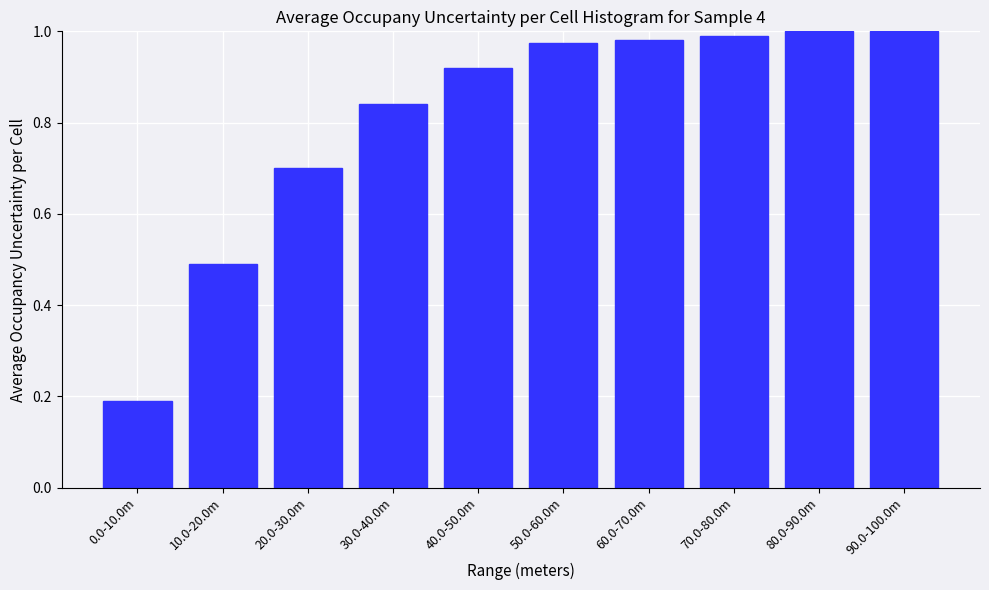

The value at 40.0-50.0m is 1.4. True or false?

False